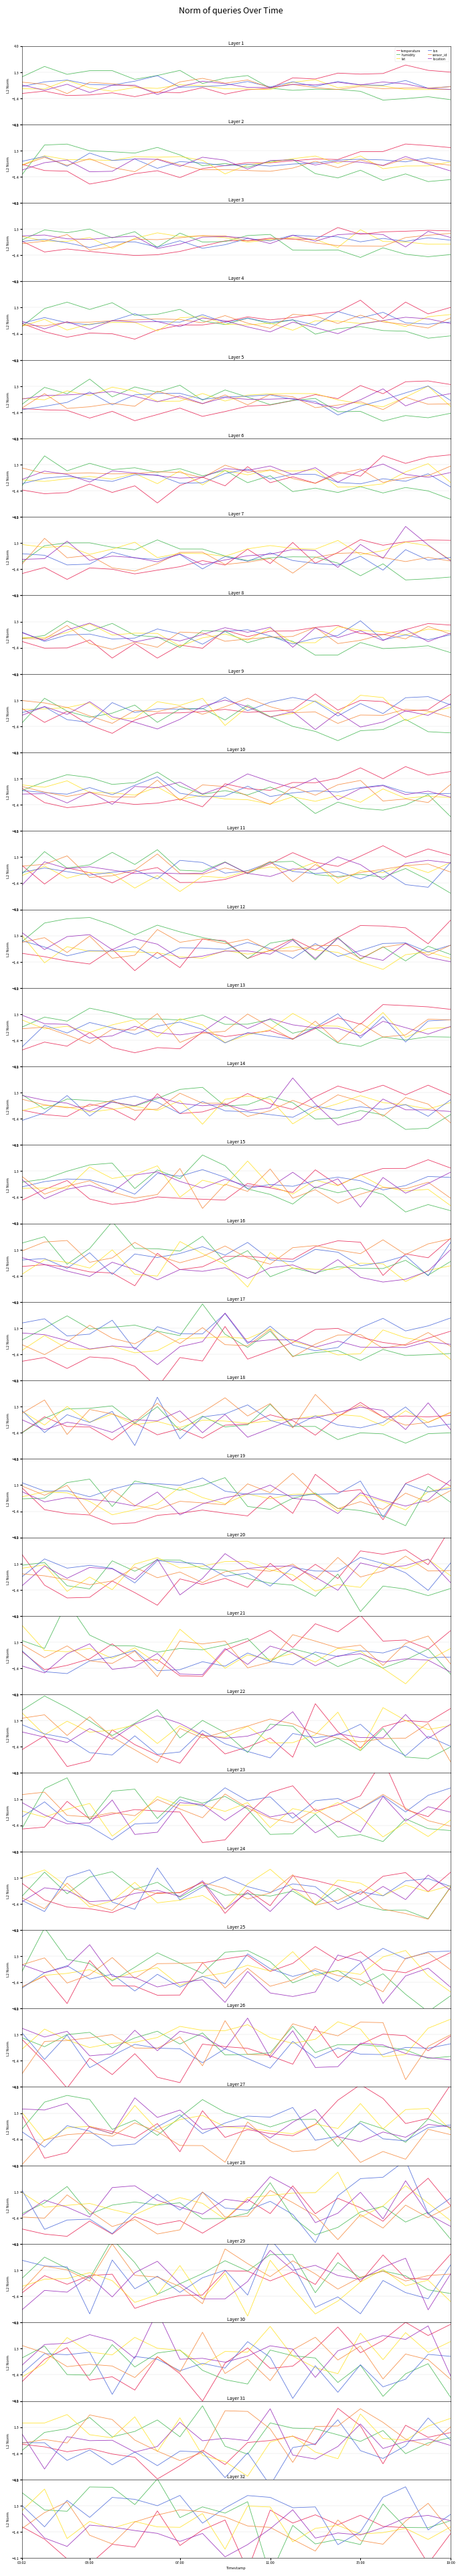

Between 15:00 and 7, which is larger?

15:00